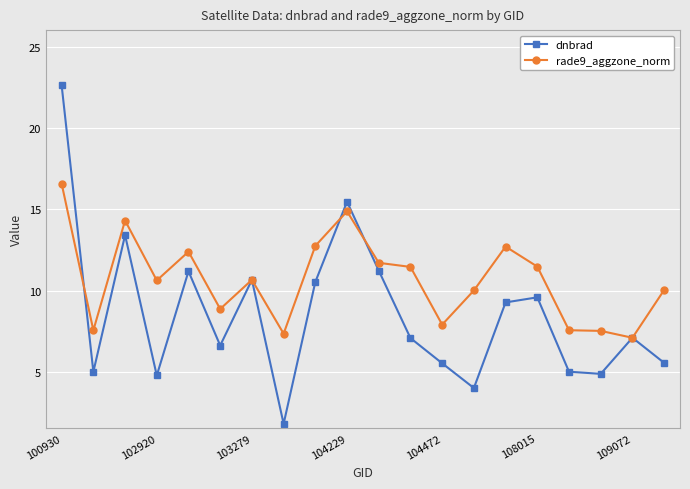

Which series has the largest total across all categories?

rade9_aggzone_norm